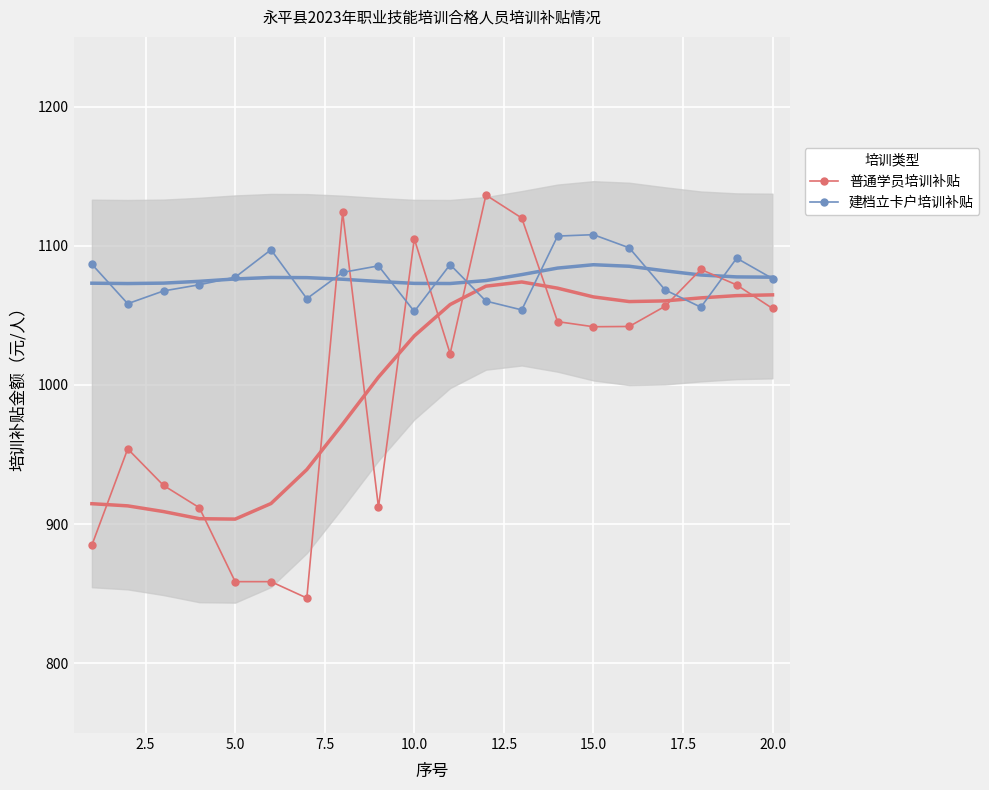

How many values in the 建档立卡户培训补贴 series are below 1077?

10